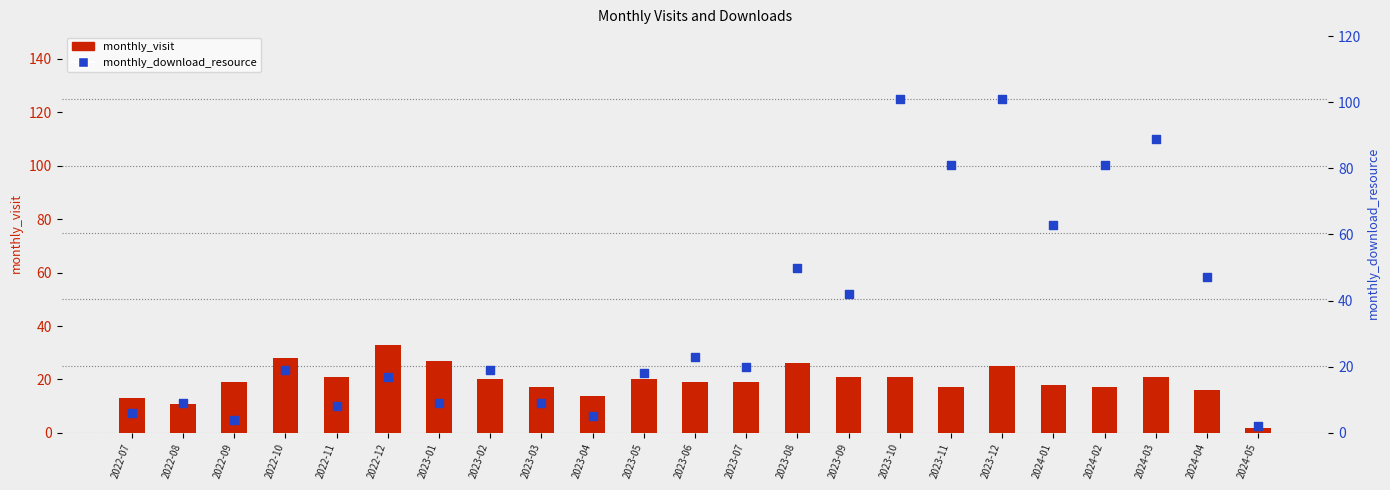

Is the value of monthly_download_resource at 2022-08 greater than the value of monthly_visit at 2023-04?

No